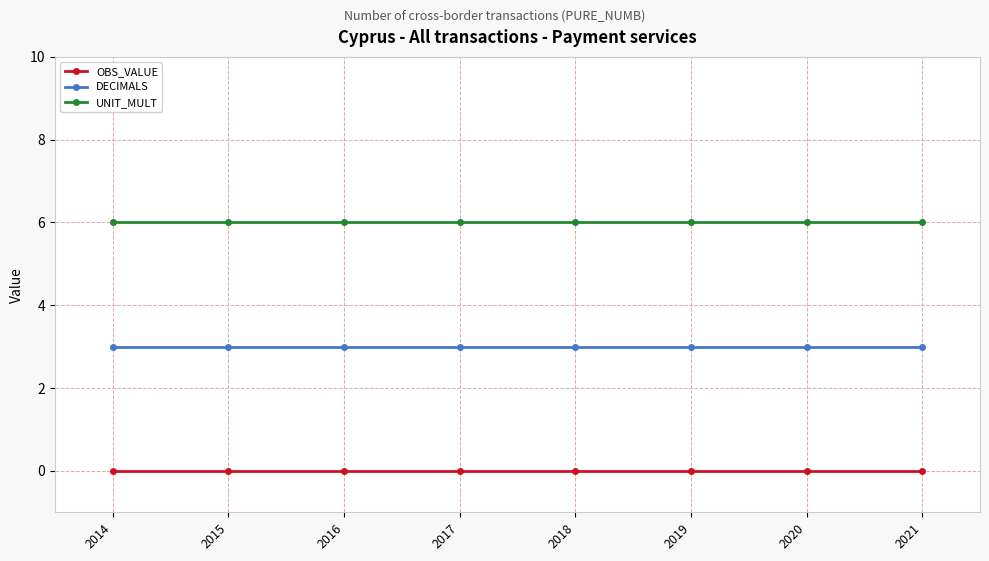

True or false: OBS_VALUE and UNIT_MULT cross at least once.

False